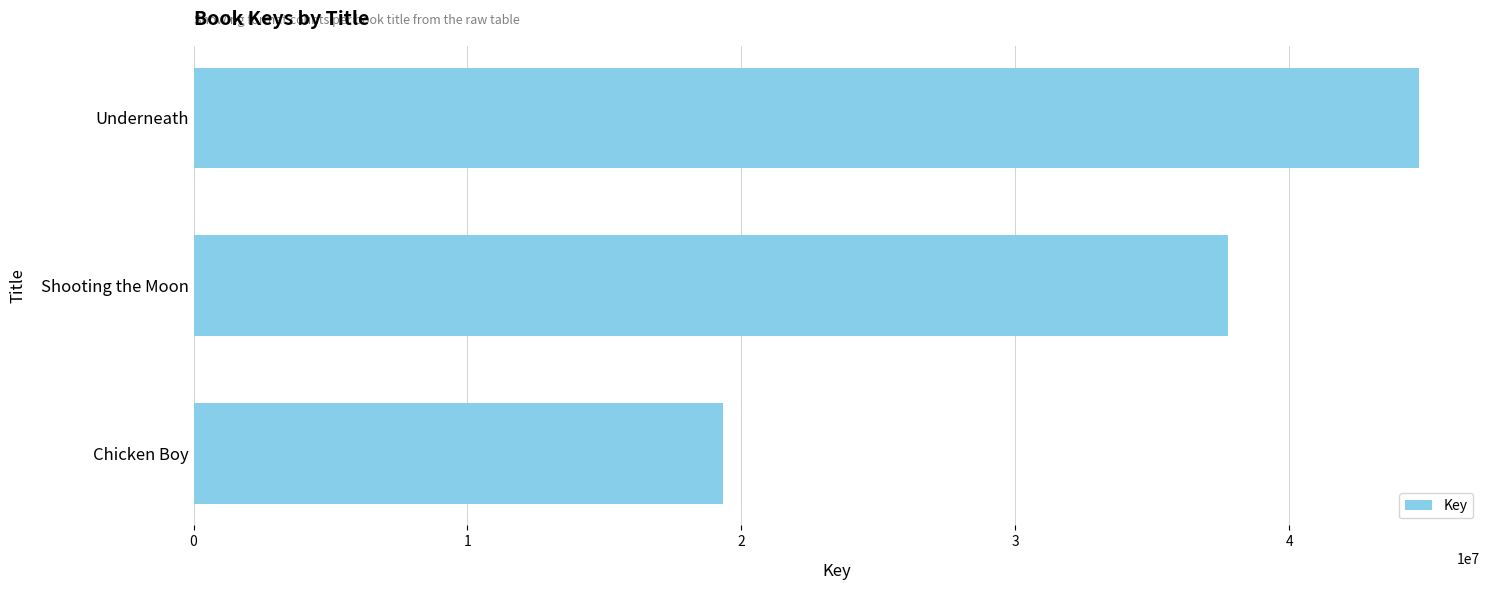

What is the label of the 1st bar from the top?

Underneath